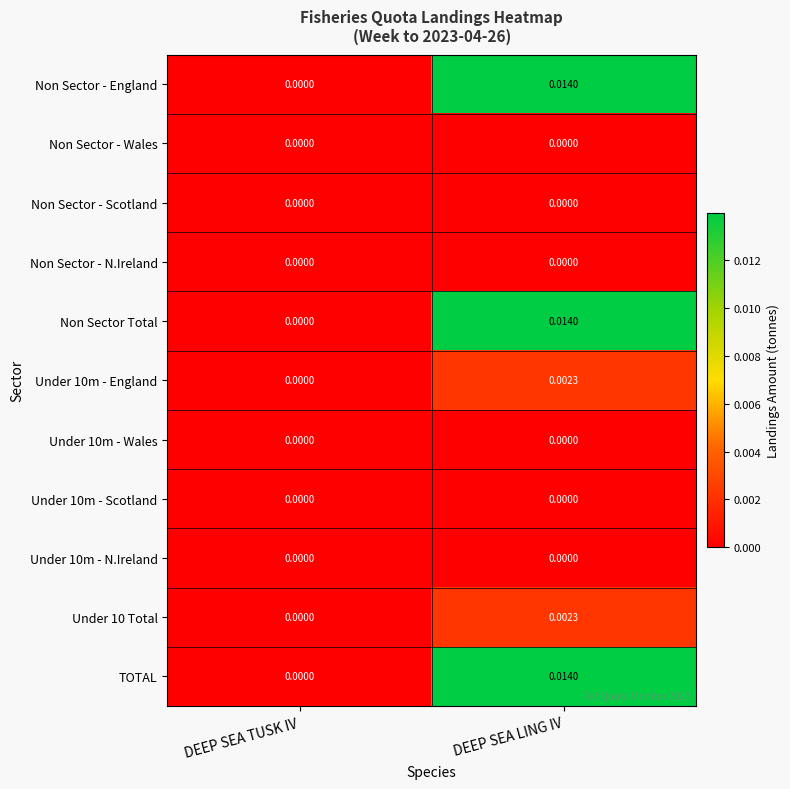

Where is Under 10m - England nearest to the value 0?

DEEP SEA TUSK IV